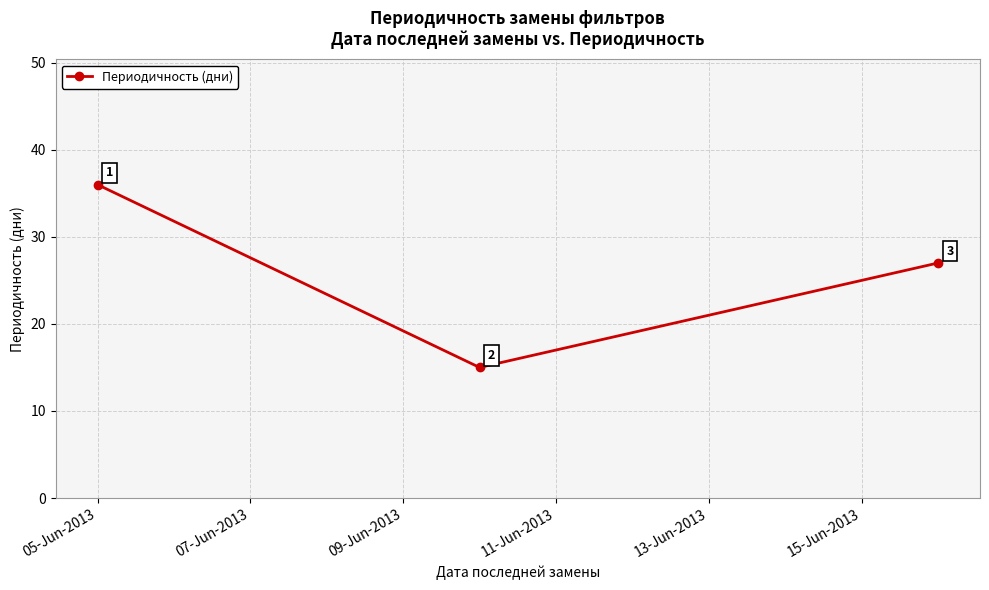

Count the number of data series in this chart.

1